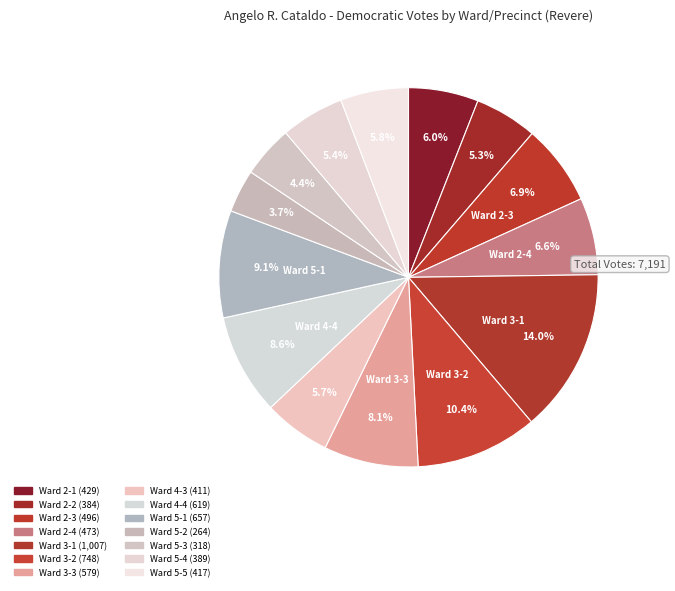

To the nearest percent, what is the difference between the largest and smallest slice percentages?

10%